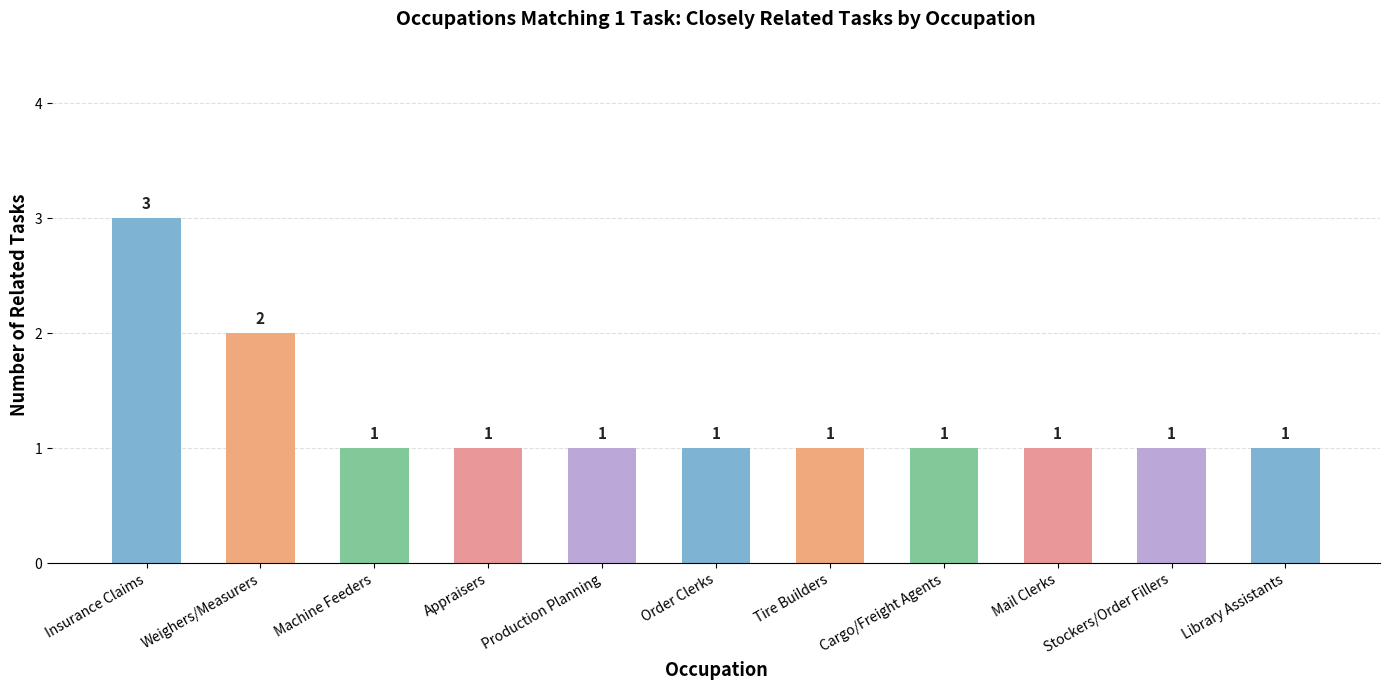

What is the sum of the values at Library Assistants and Order Clerks?

2